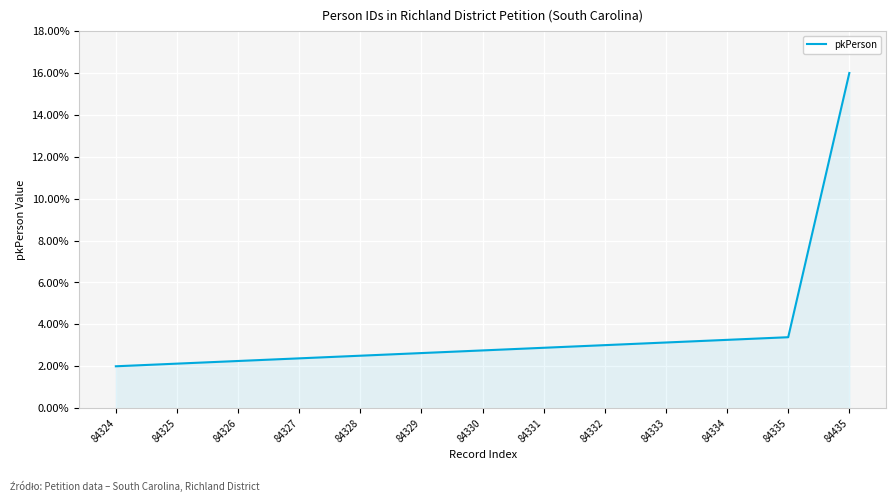

What is the greatest value displayed?

0.2